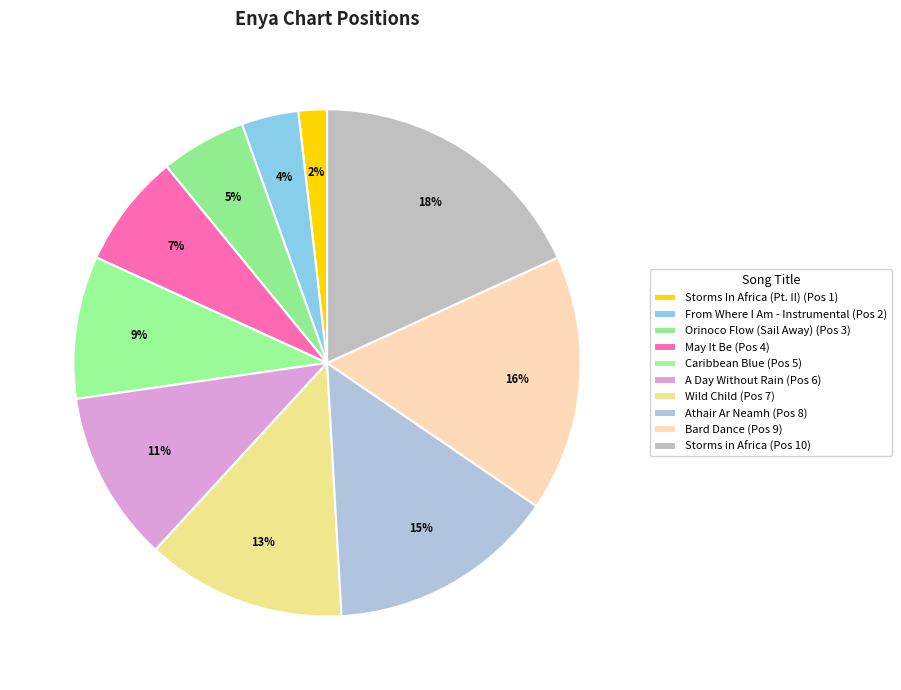

Is there any slice that represents more than half of the pie?

No